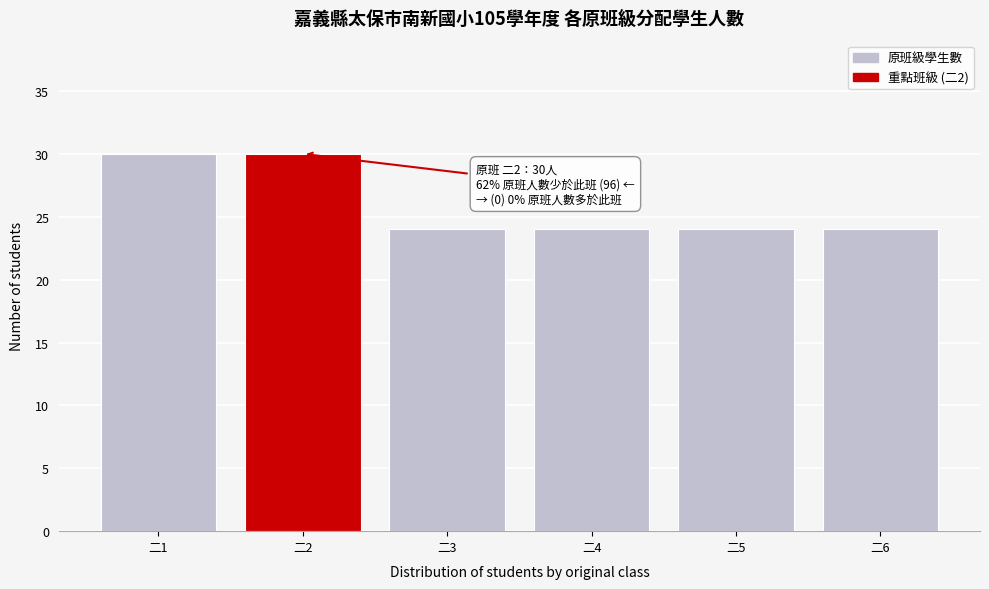

Reading right to left, transcribe all the data shown in this chart.

二6=24	二5=24	二4=24	二3=24	二2=30	二1=30